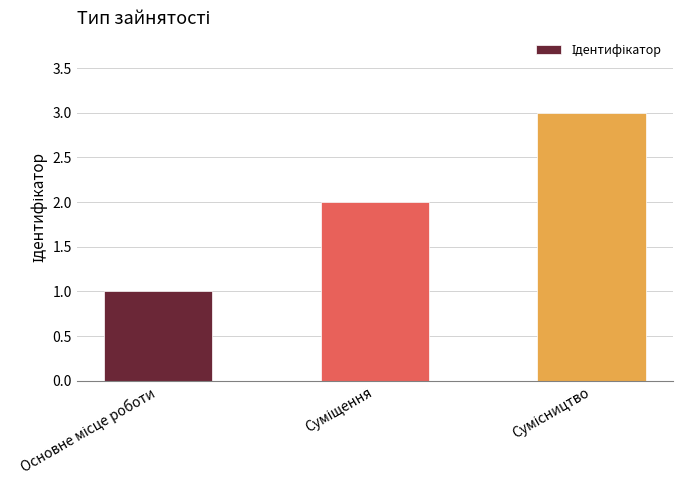

What is the maximum value shown in the chart?

3